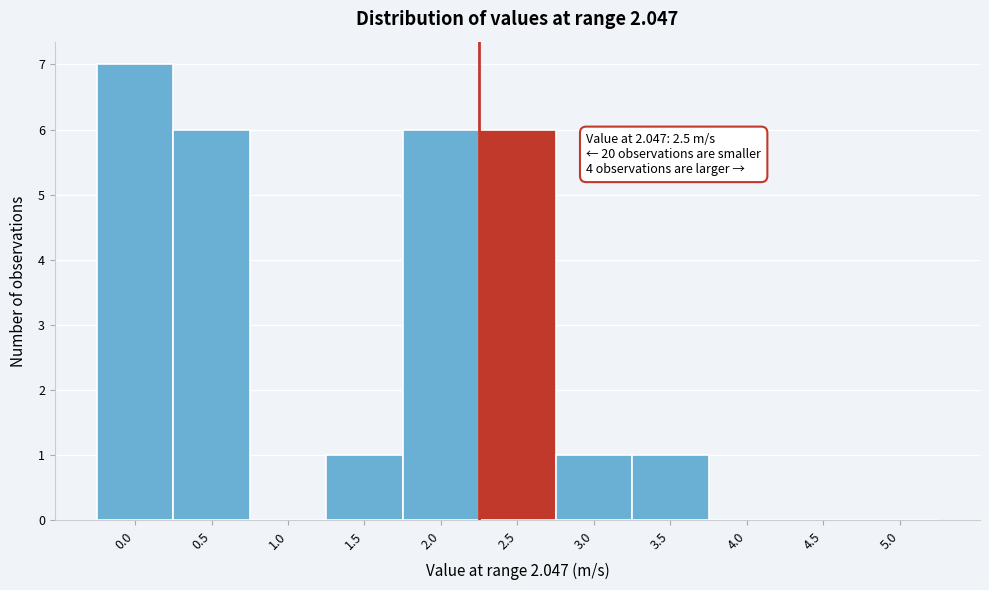

Reading left to right, what are all the values shown in this chart?

0.0=7	0.5=6	1.0=0	1.5=1	2.0=6	2.5=6	3.0=1	3.5=1	4.0=0	4.5=0	5.0=0